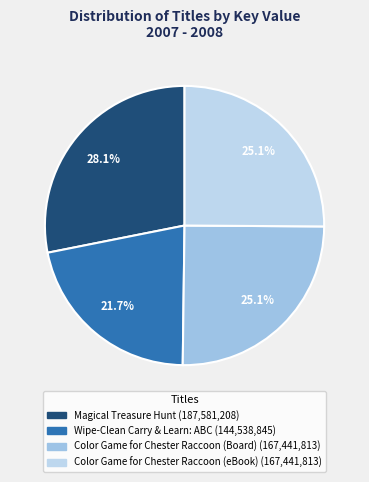

What is the largest slice in the pie chart?

Magical Treasure Hunt